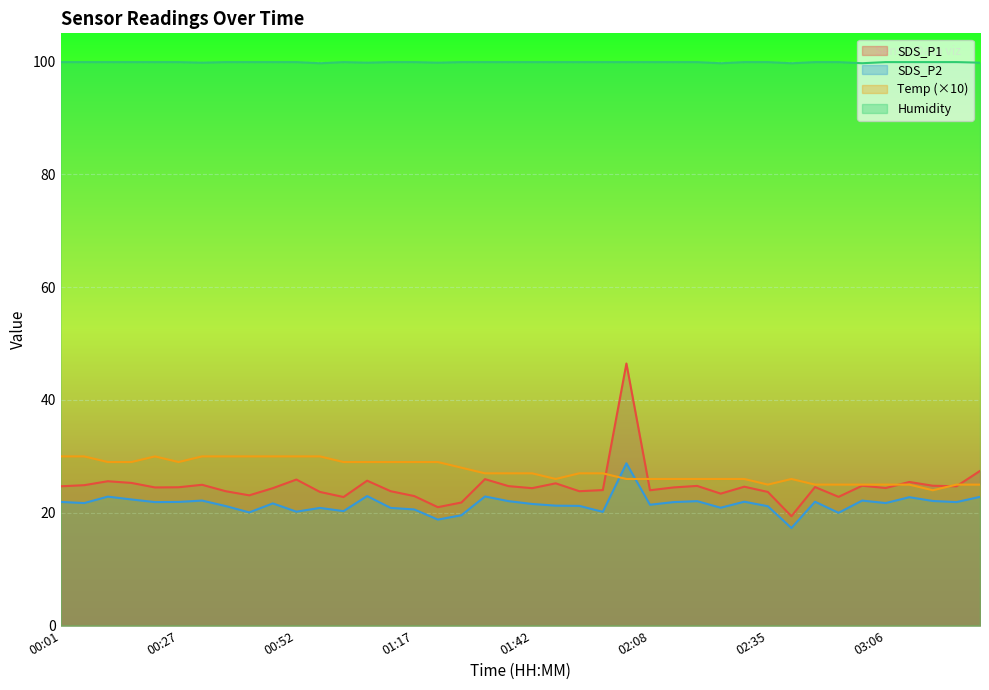

What is the minimum value for SDS_P2?

17.3